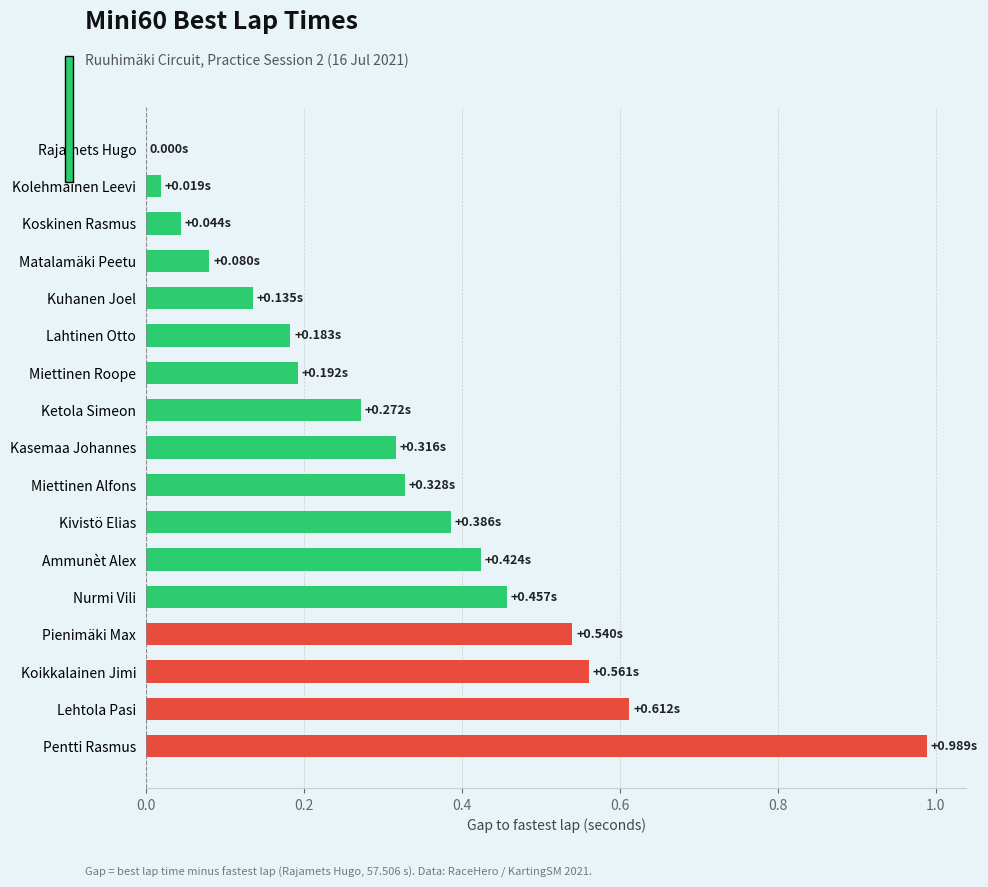

What is the change in value from Ketola Simeon to Pentti Rasmus?

+0.7